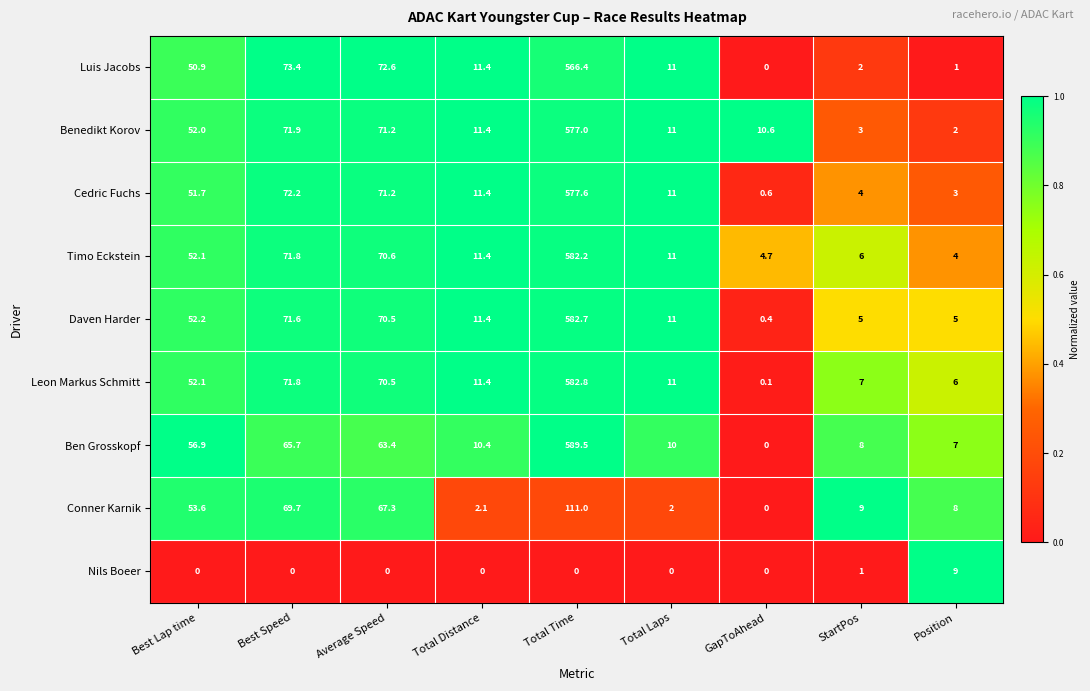

At which label is Ben Grosskopf closest to 294?

Best Speed